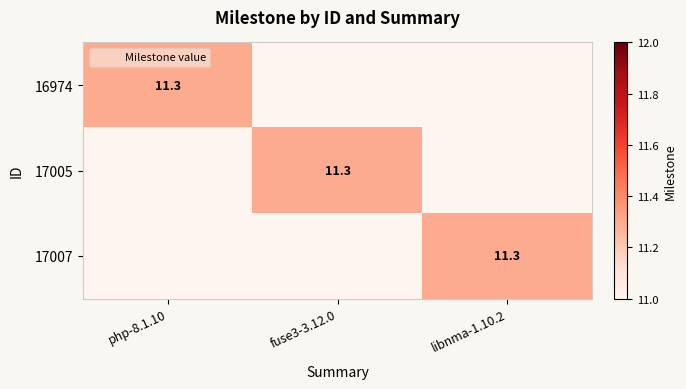

The 17005 series shows 11.0 at php-8.1.10. True or false?

True